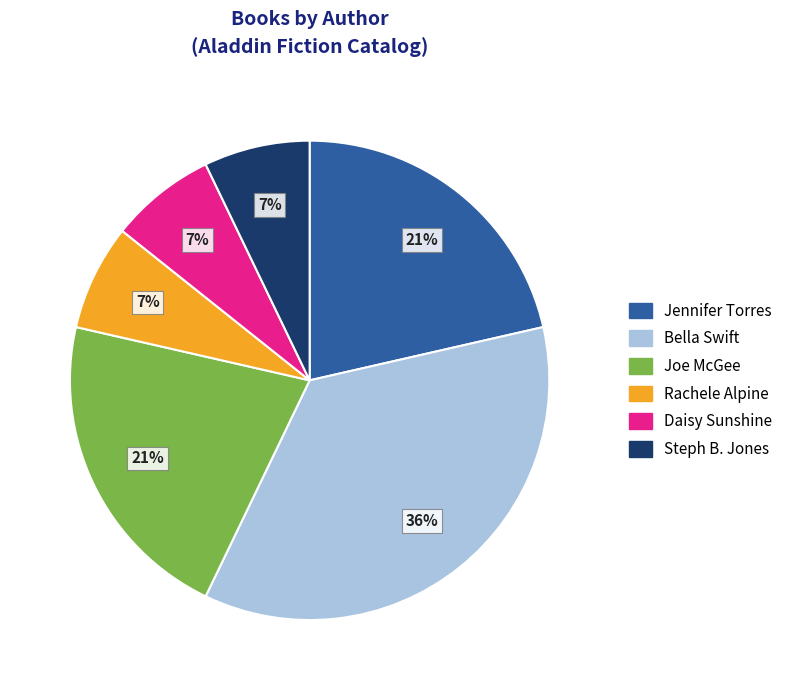

Which category has the biggest portion of the pie?

Bella Swift